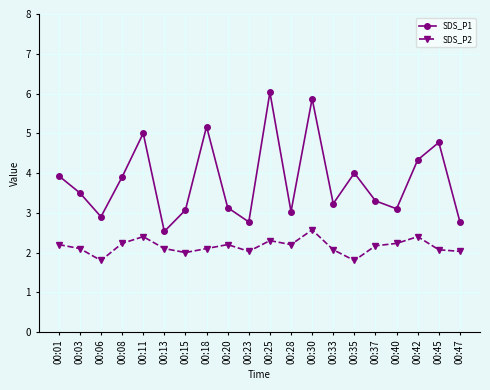

The SDS_P1 series shows 3.9 at 00:01. True or false?

True